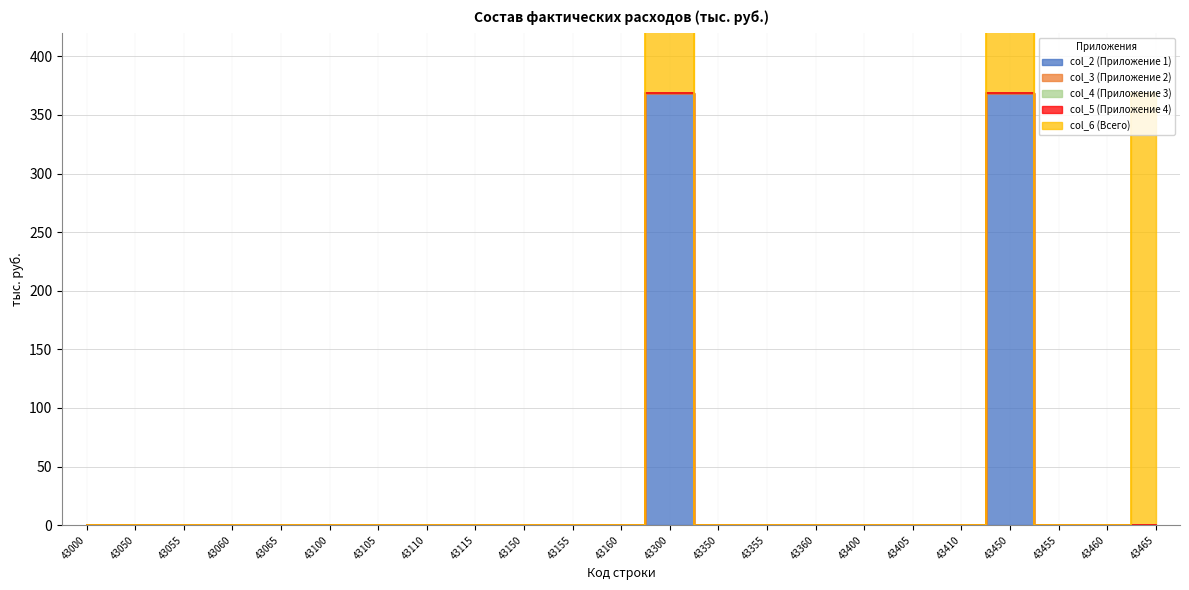

What is the difference between the maximum and second lowest values in the col_6 (Всего) series?

369